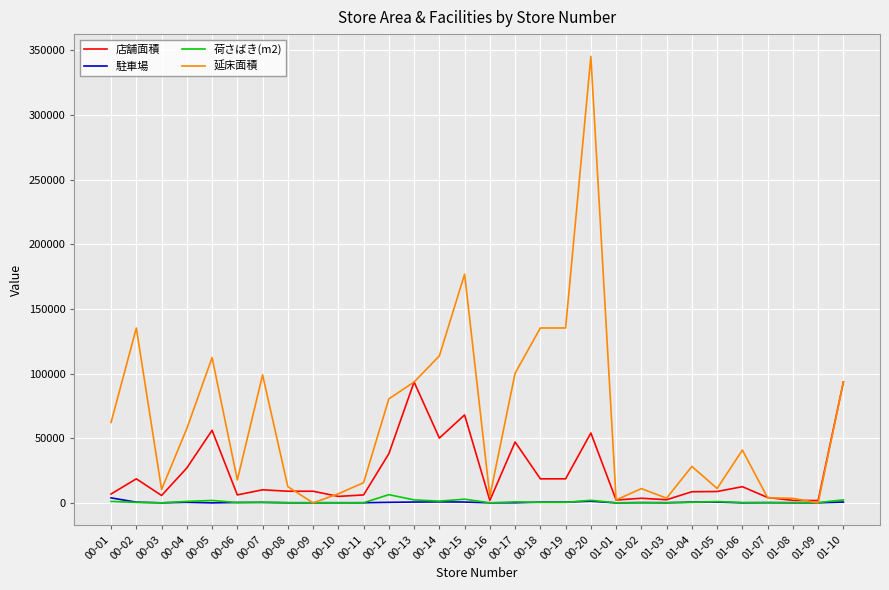

The value of 延床面積 at 00-14 is 113653. True or false?

True